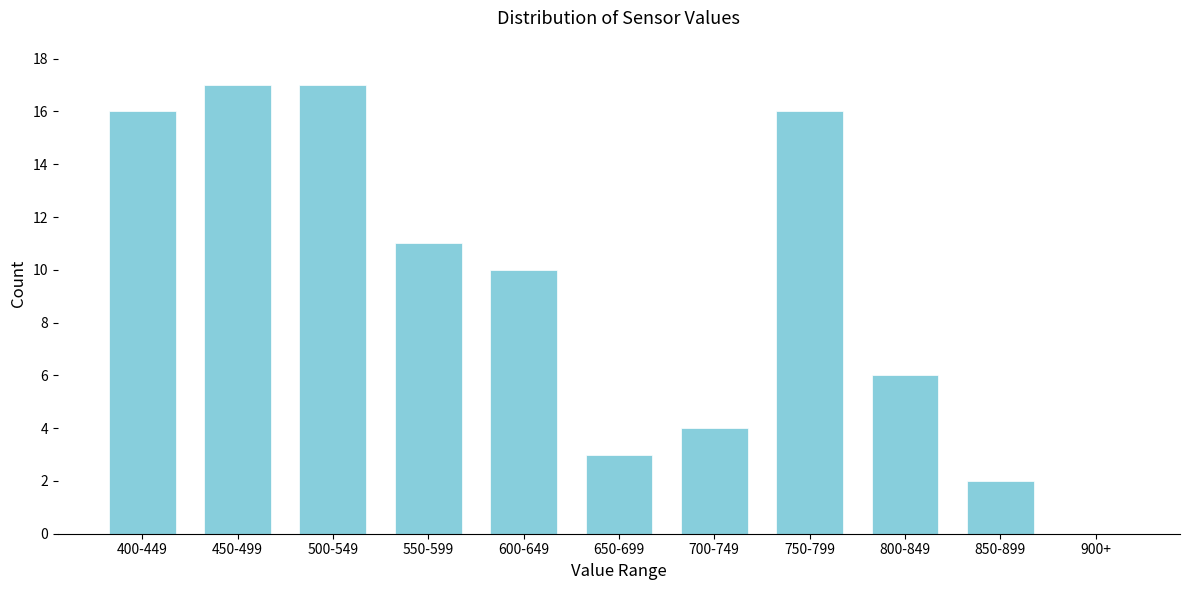

Reading left to right, extract all data points from this chart.

400-449=16	450-499=17	500-549=17	550-599=11	600-649=10	650-699=3	700-749=4	750-799=16	800-849=6	850-899=2	900+=0